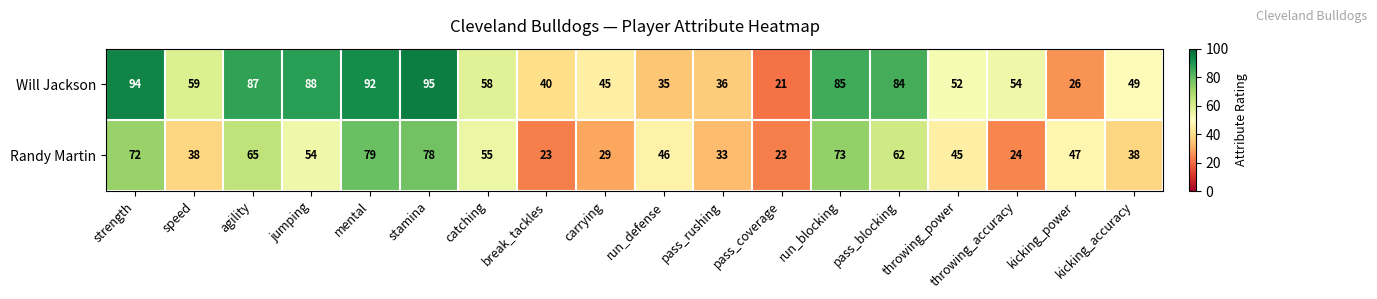

Read the Randy Martin value at run_defense.

46